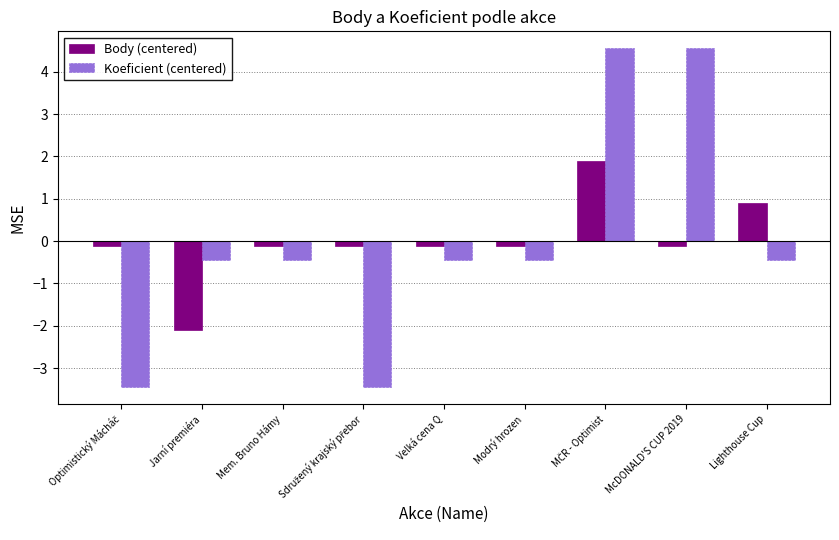

How many groups of bars are there?

9